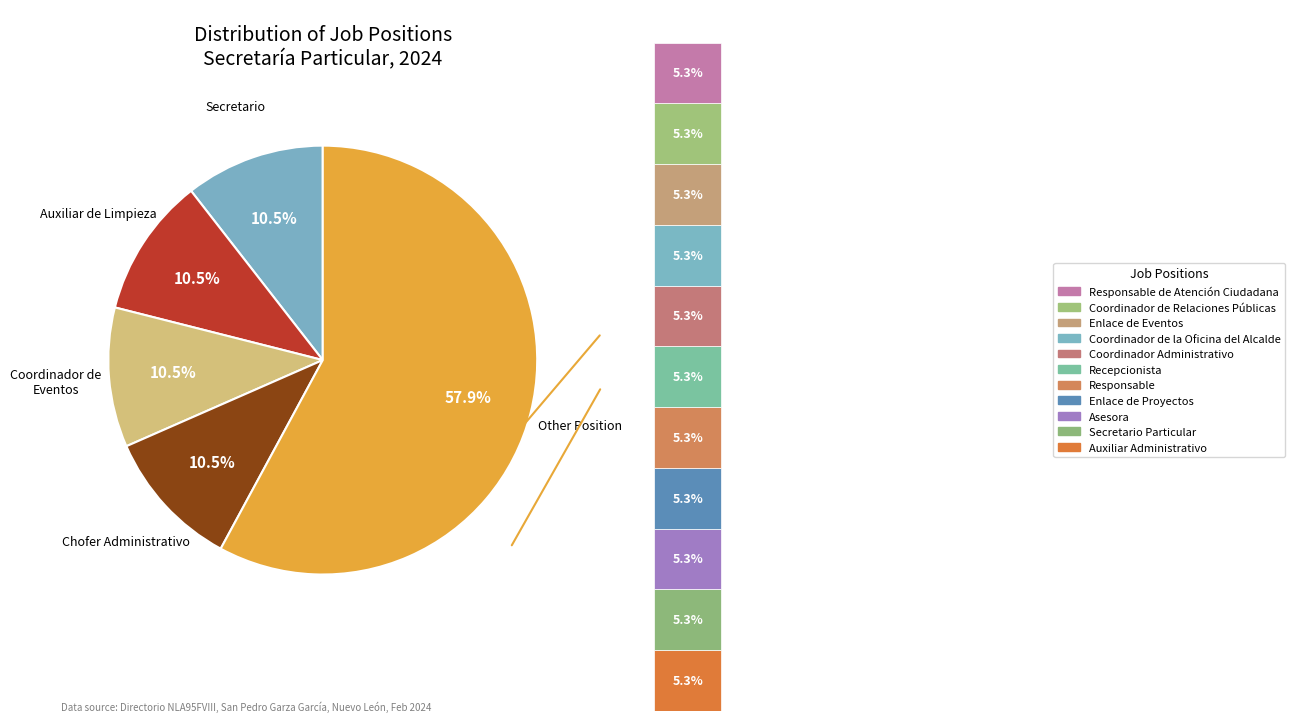

Is it true that Chofer Administrativo is 4% of the pie?

False